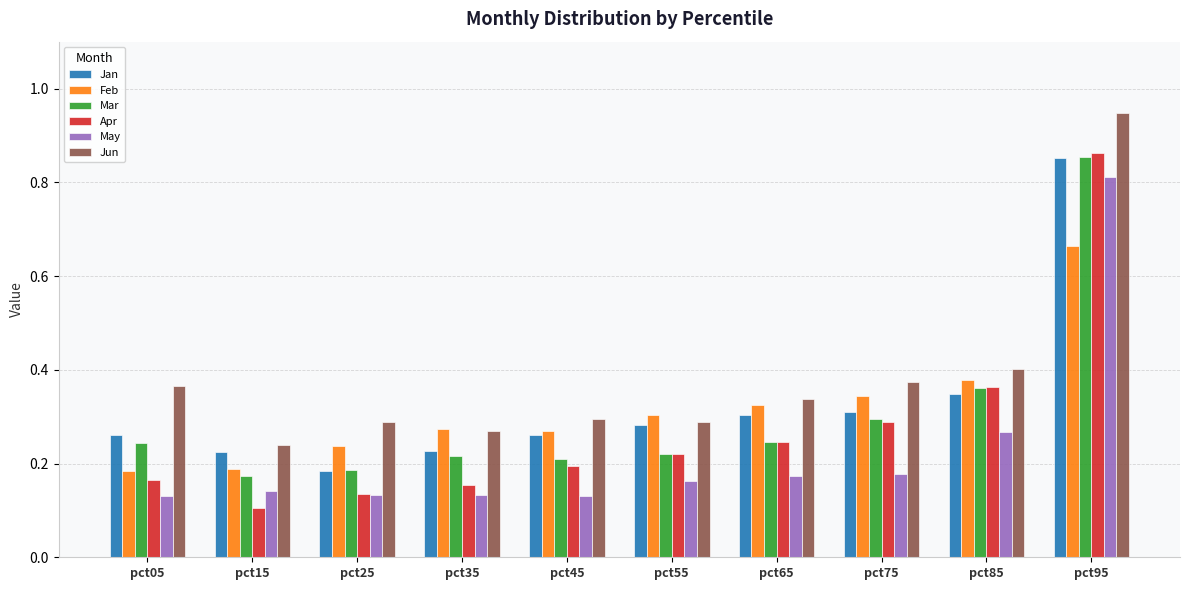

Which series has the widest spread of values?

Apr